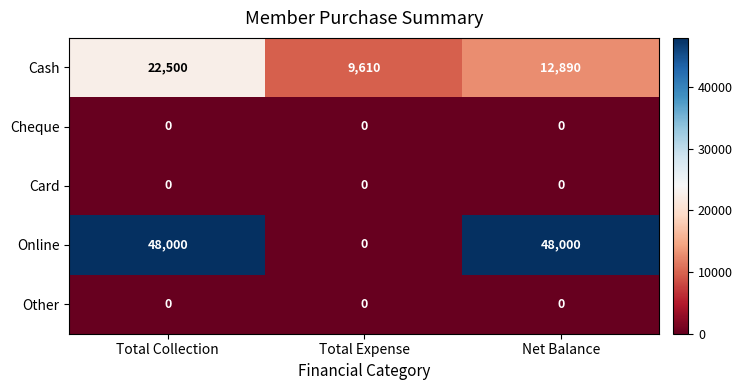

Reading left to right, list all the values displayed in this chart.

Cash: 22500	9610	12890
Cheque: 0	0	0
Card: 0	0	0
Online: 48000	0	48000
Other: 0	0	0